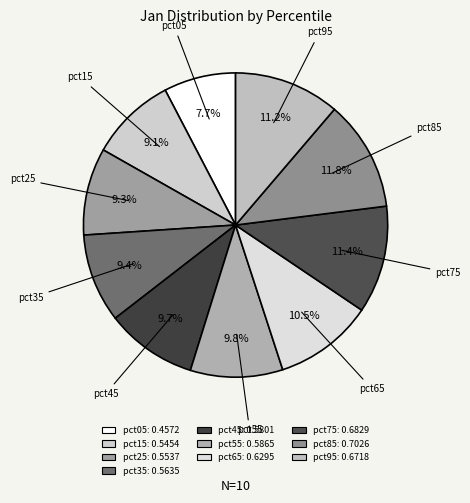

Count the number of slices in the pie.

10